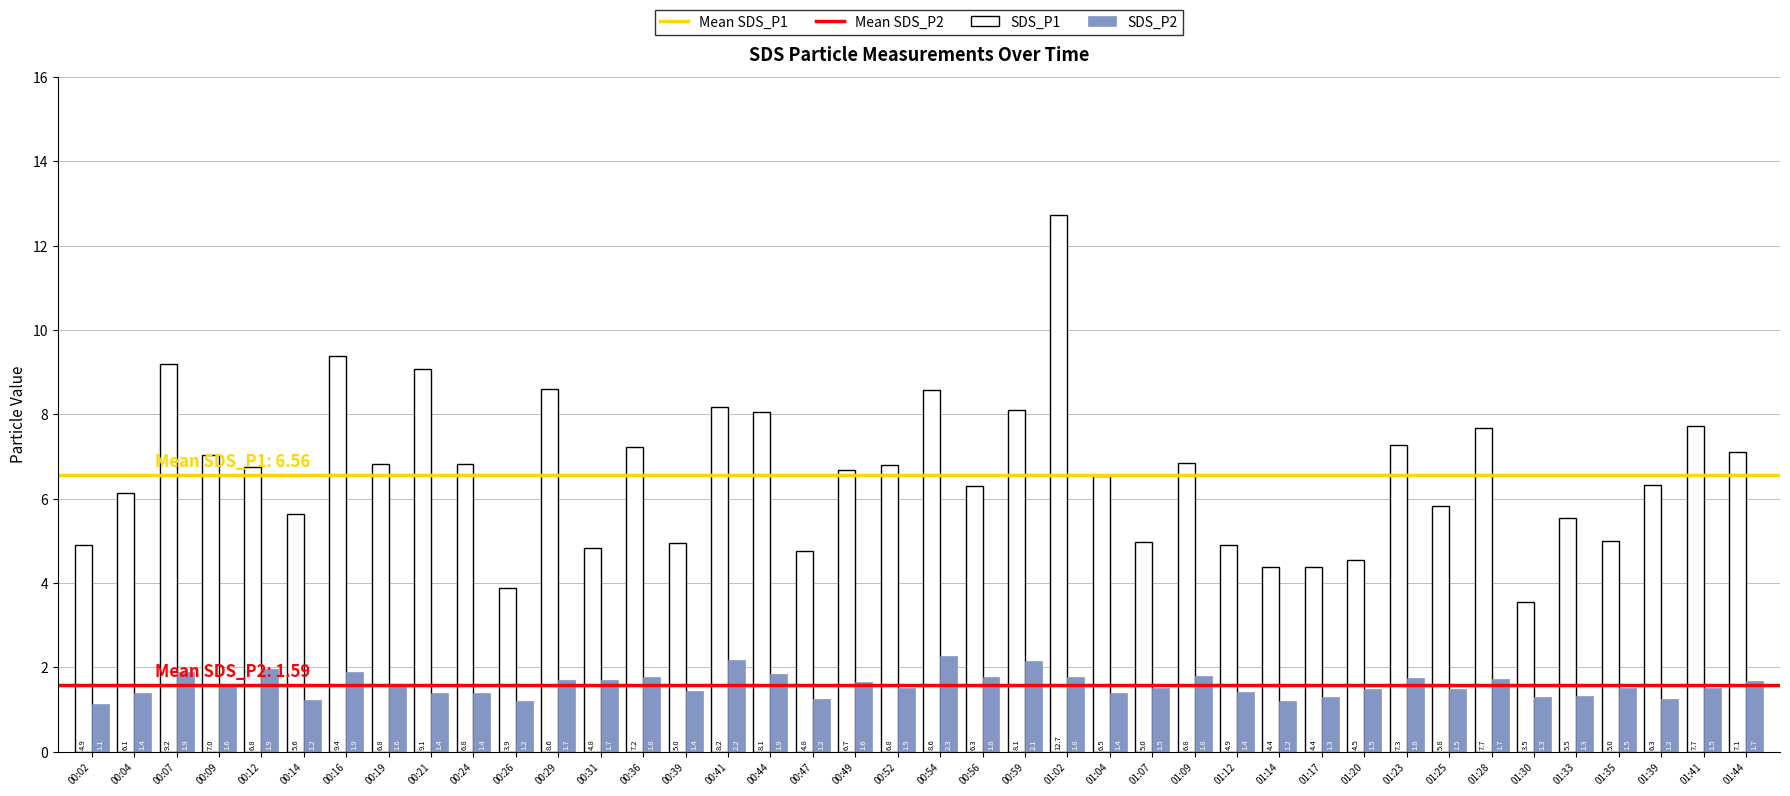

Which series has the widest spread of values?

SDS_P1